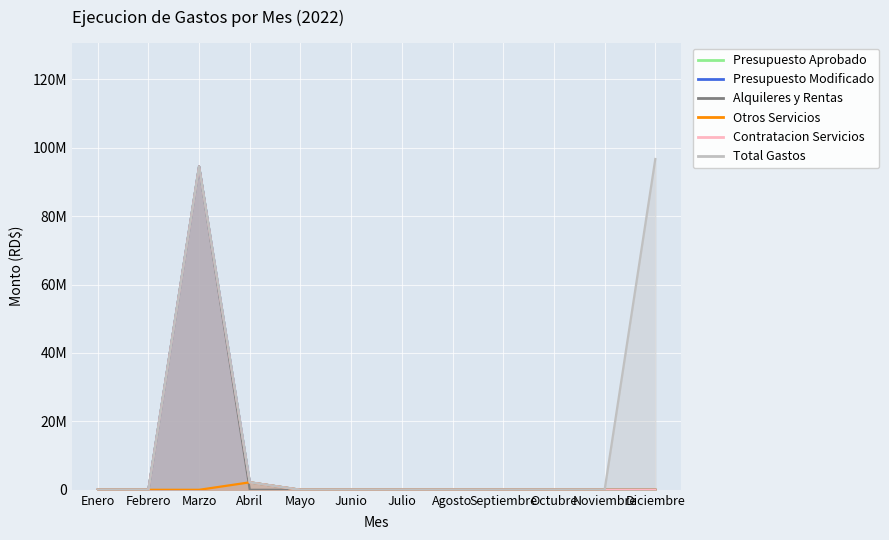

At Mayo, list the series in order from smallest to largest.

Presupuesto Aprobado, Presupuesto Modificado, Alquileres y Rentas, Otros Servicios, Contratacion Servicios, Total Gastos